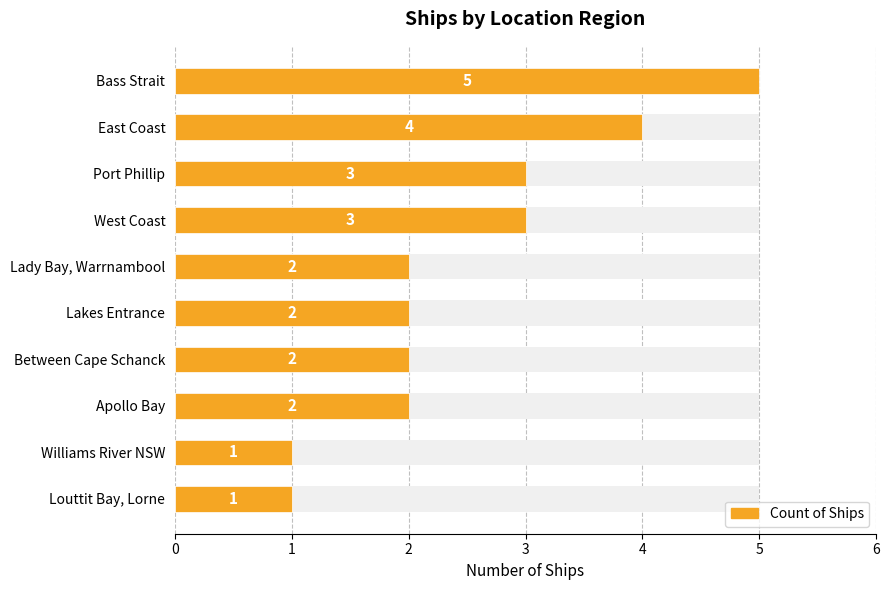

What is the greatest value displayed?

5